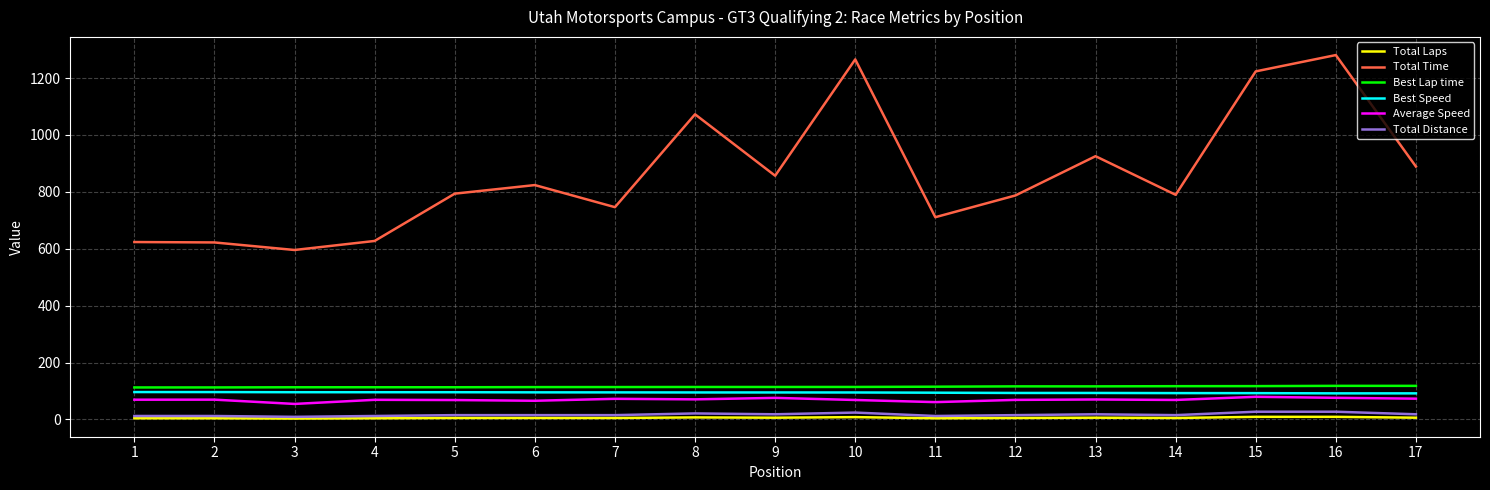

Which series has the largest range (max minus min)?

Total Time